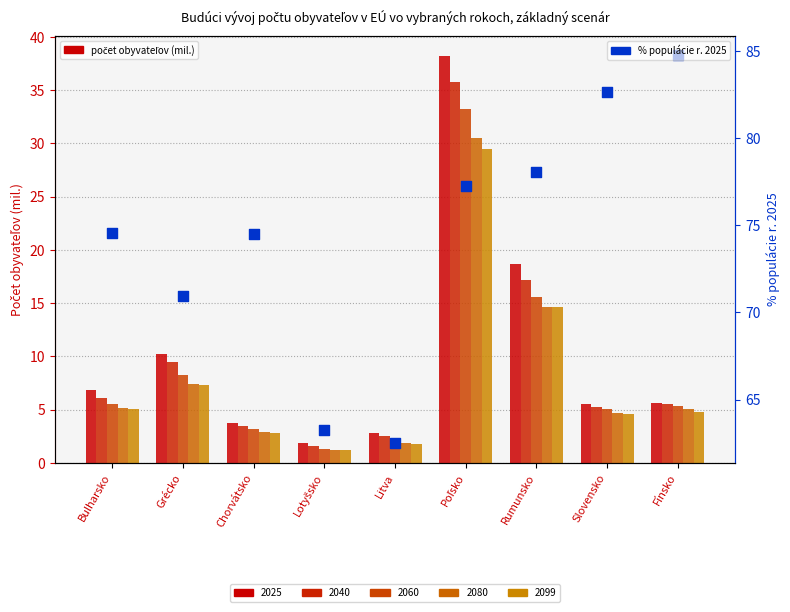

Approximately how many times larger is the value at Grécko compared to Rumunsko?

0.9